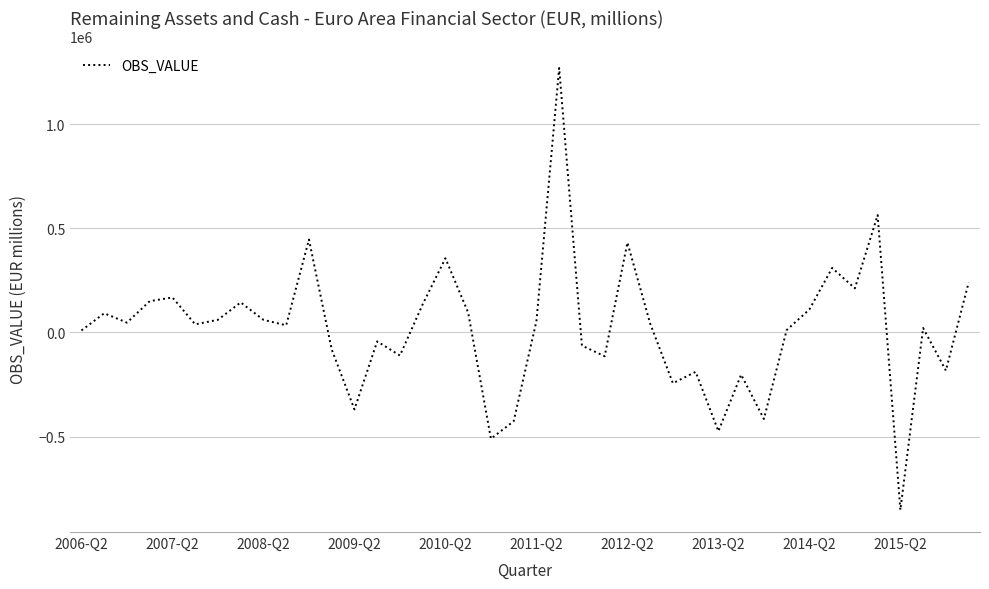

What is the maximum value shown in the chart?

1269017.7